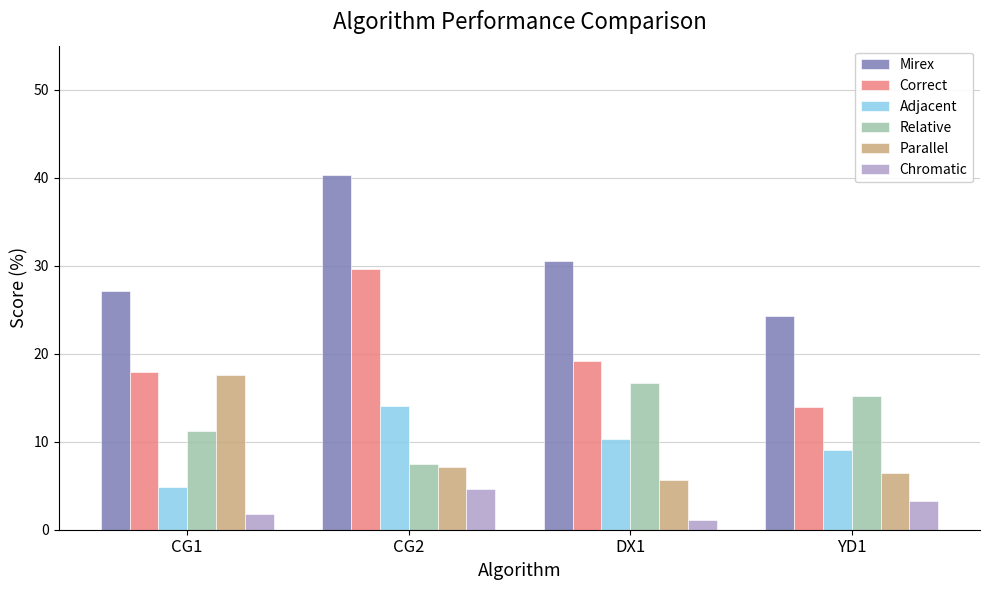

Which series has the largest range (max minus min)?

Mirex